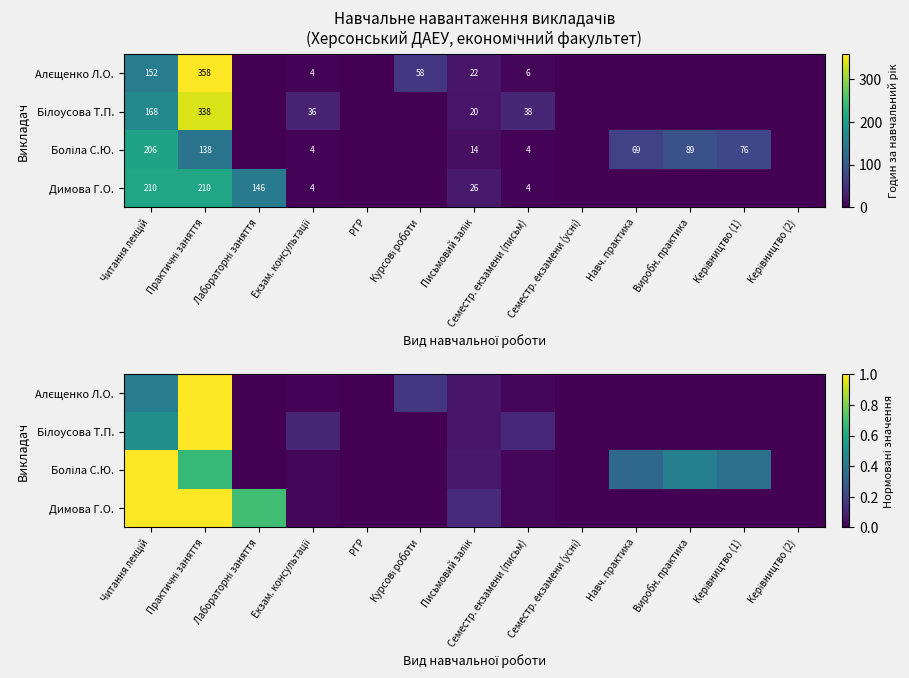

Rank the series at Семестр. екзамени (усні) from lowest to highest value.

Алєщенко Л.О., Білоусова Т.П., Боліла С.Ю., Димова Г.О.